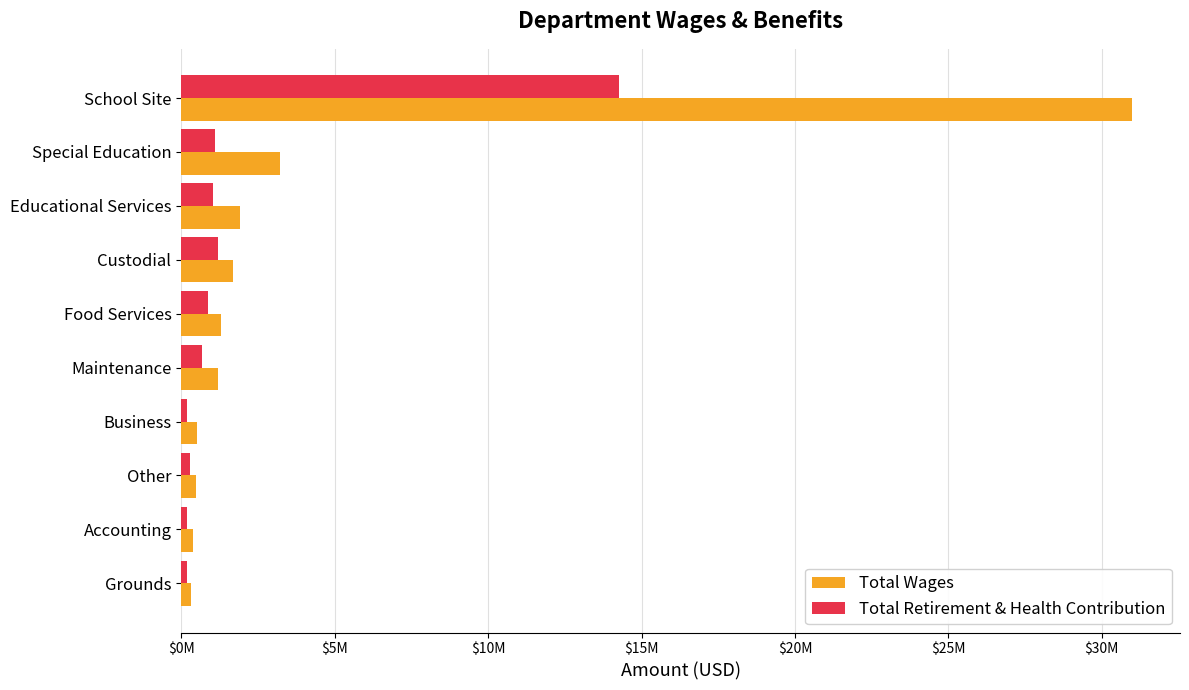

What are all the series names shown in the legend?

Total Wages, Total Retirement & Health Contribution